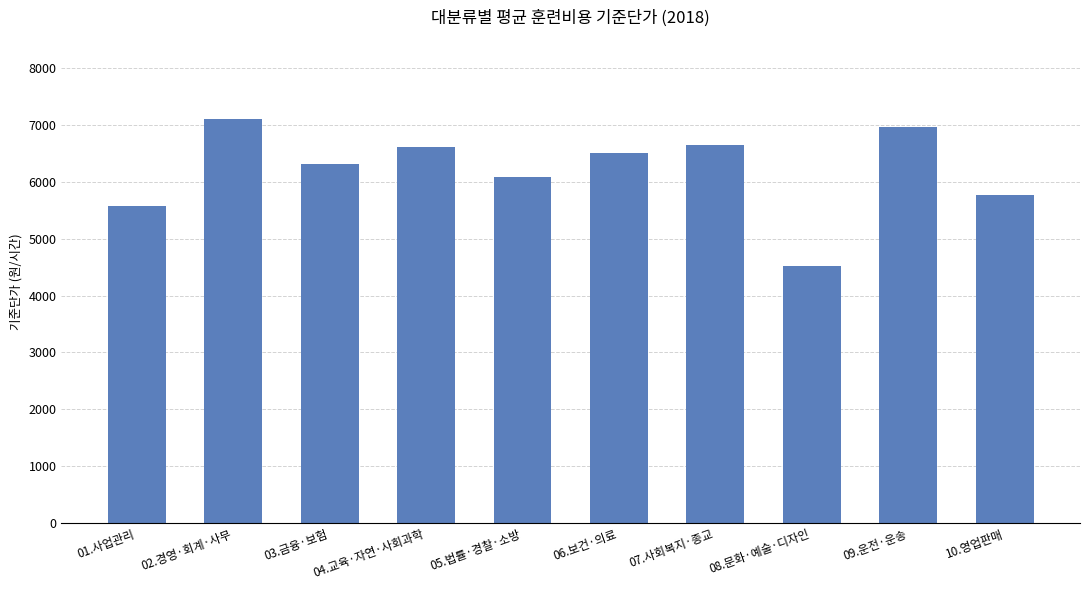

Which label corresponds to the smallest value in the chart?

08.문화·예술·디자인